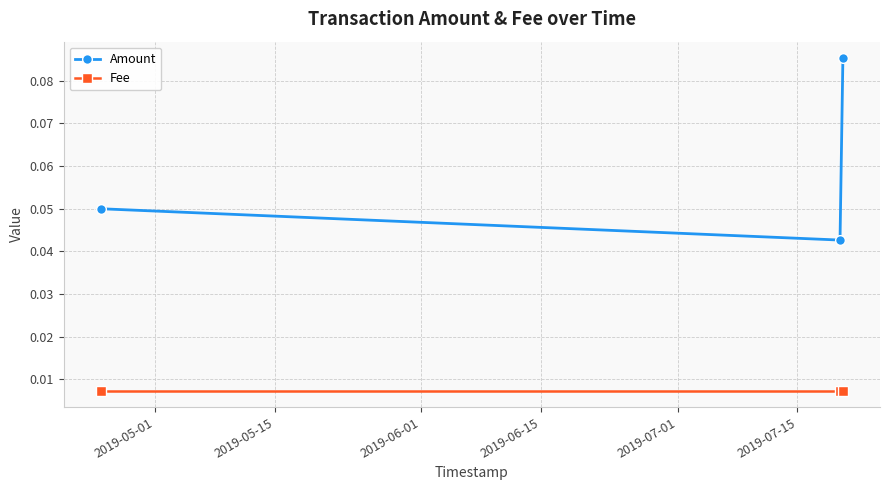

List the series in order of their peak value, lowest first.

Fee, Amount